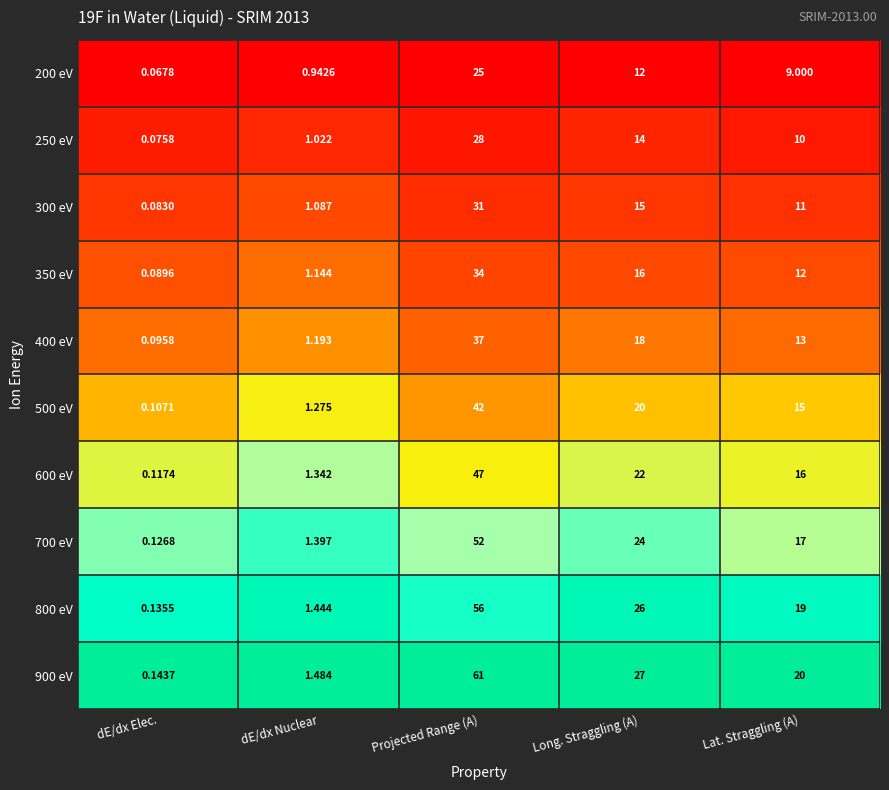

Is the value of 300 eV at dE/dx Nuclear greater than the value of 350 eV at Long. Straggling (A)?

No